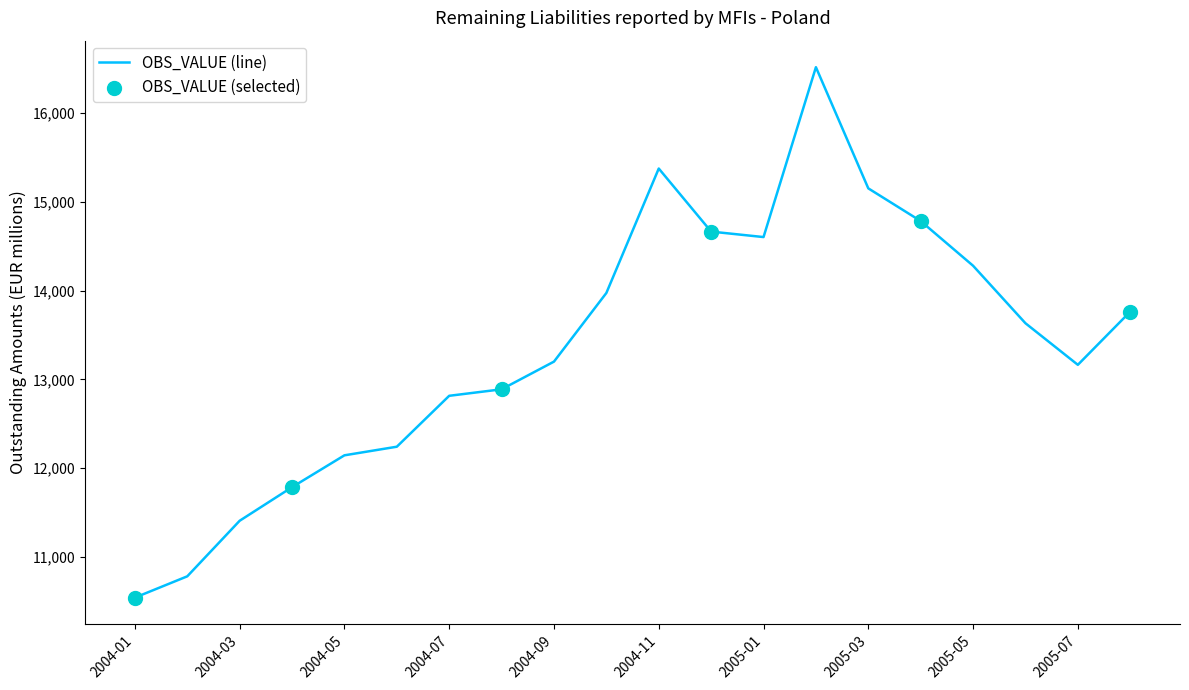

What is the greatest value displayed?

16519.5